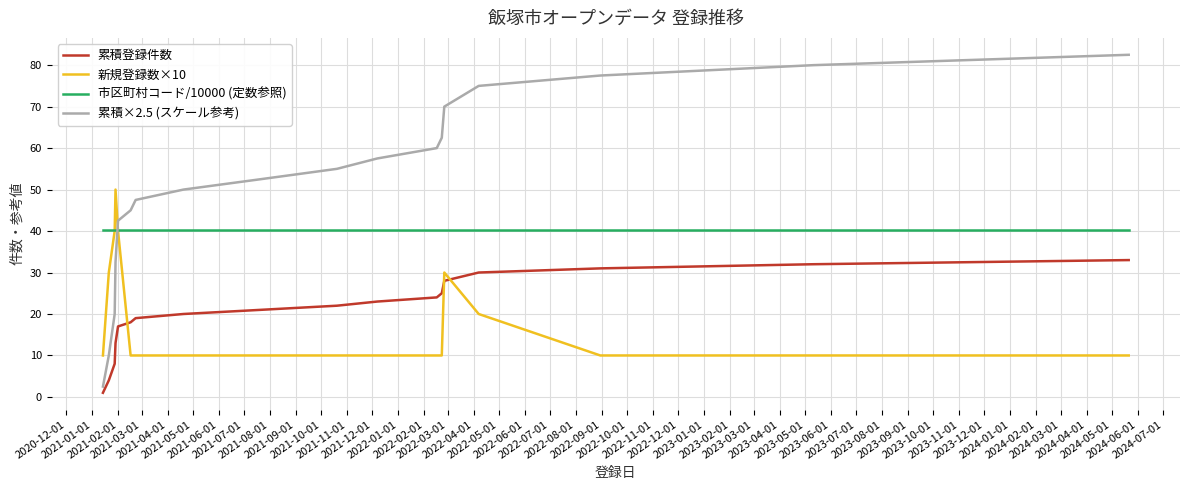

How many categories are shown in the chart?

18